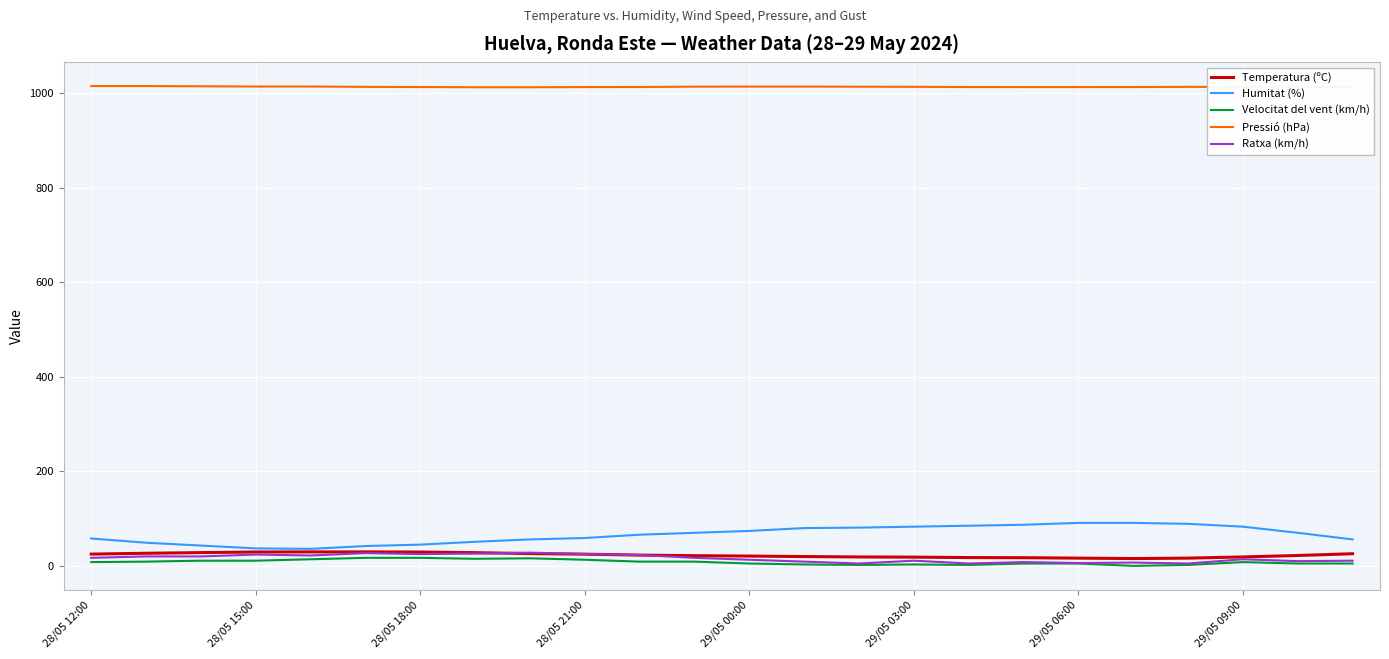

Which series has the largest range (max minus min)?

Humitat (%)